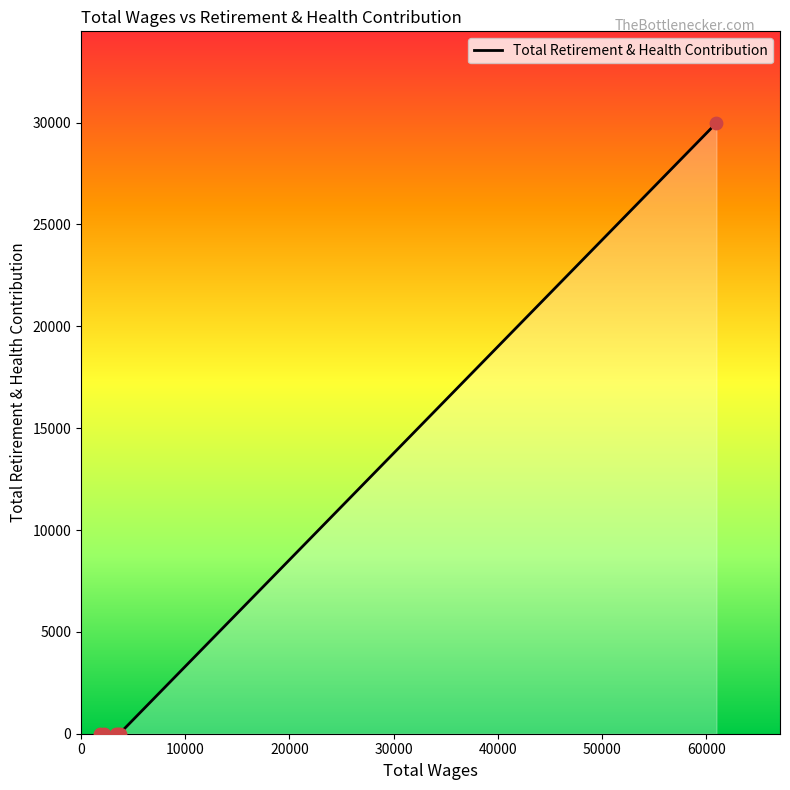

What is the sum of all values?

29983